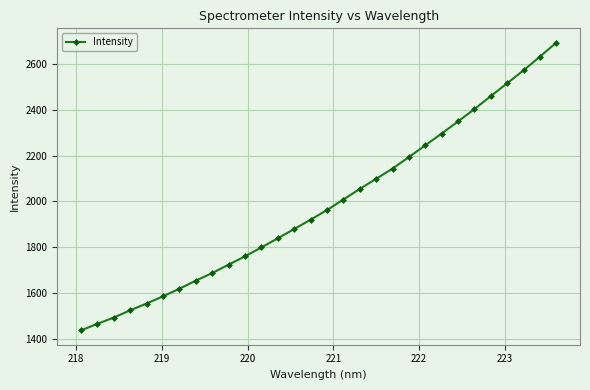

What is the average value?

1985.9